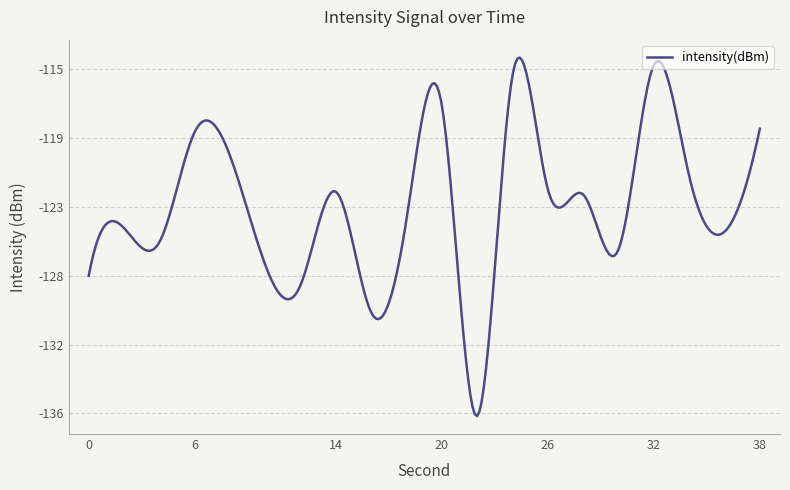

What is the maximum value shown in the chart?

-114.7